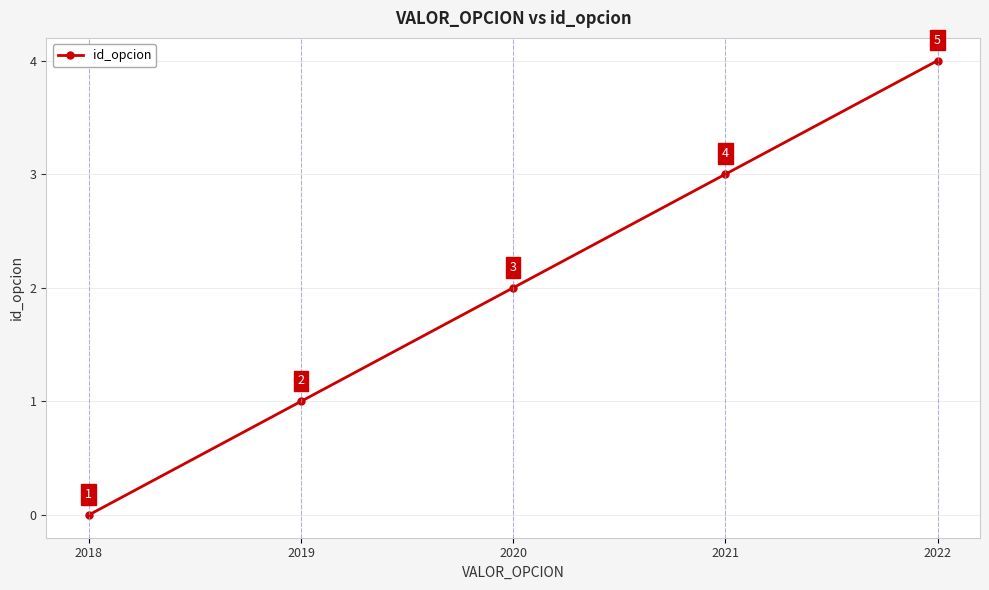

What is the approximate value at 2022?

4